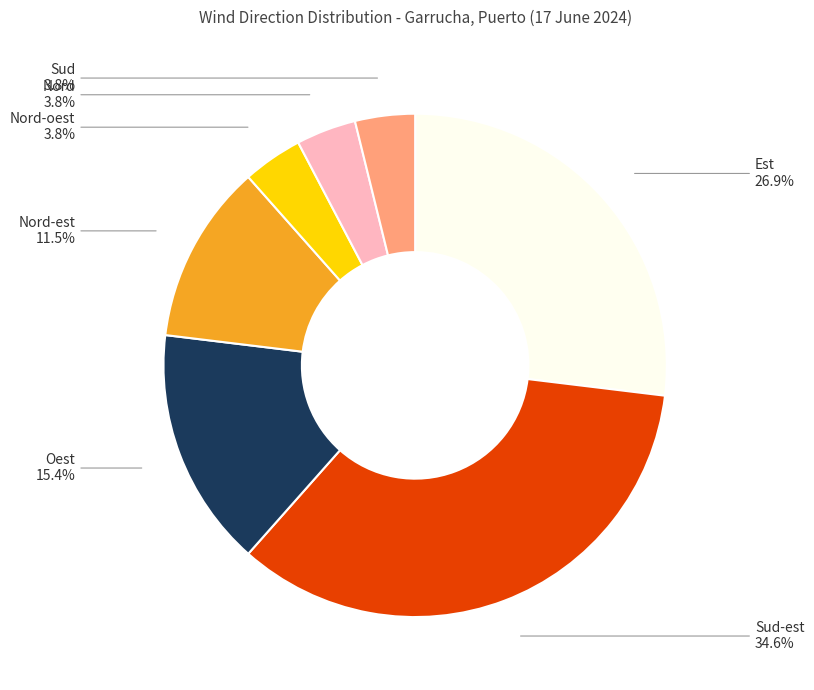

Does any single category account for the majority?

No